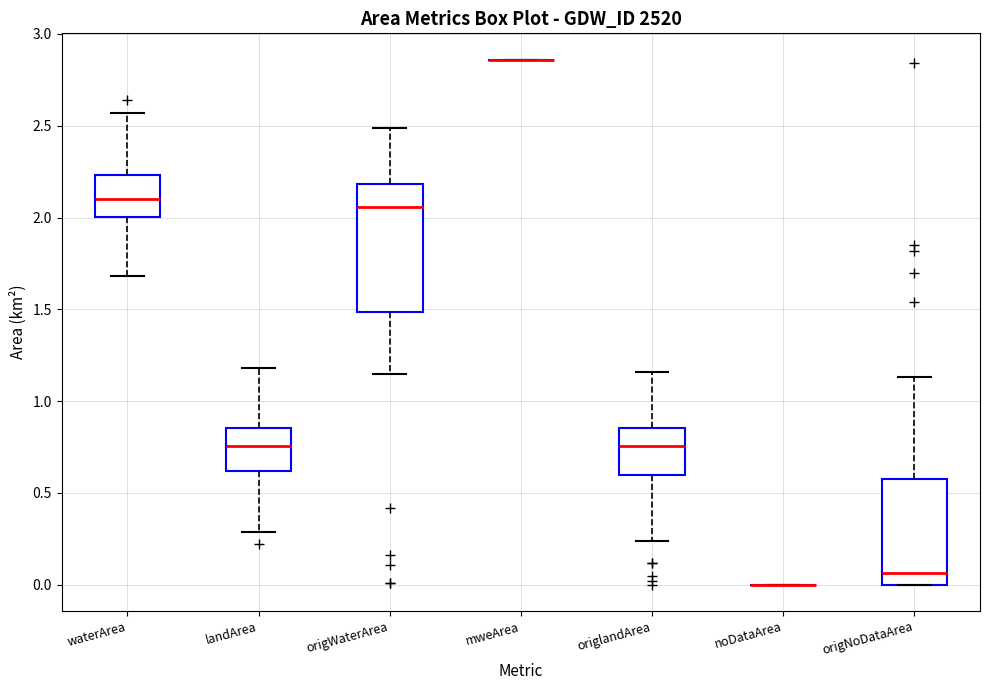

Reading left to right, read every box against the y-axis: the position of its median line, the range the box covers, and the ends of its whiskers. The values are not printed on the chart, so give them approximately, as read against the axis.

waterArea: median 2.10, box 2.00 to 2.25, whiskers 1.70 to 2.55
landArea: median 0.75, box 0.60 to 0.85, whiskers 0.30 to 1.20
origWaterArea: median 2.05, box 1.50 to 2.20, whiskers 1.15 to 2.50
mweArea: box collapsed to a line at 2.85, whiskers 2.85 to 2.85
origlandArea: median 0.75, box 0.60 to 0.85, whiskers 0.25 to 1.15
noDataArea: box collapsed to a line at 0.00, whiskers 0.00 to 0.00
origNoDataArea: median 0.05, box 0.00 to 0.60, whiskers 0.00 to 1.15